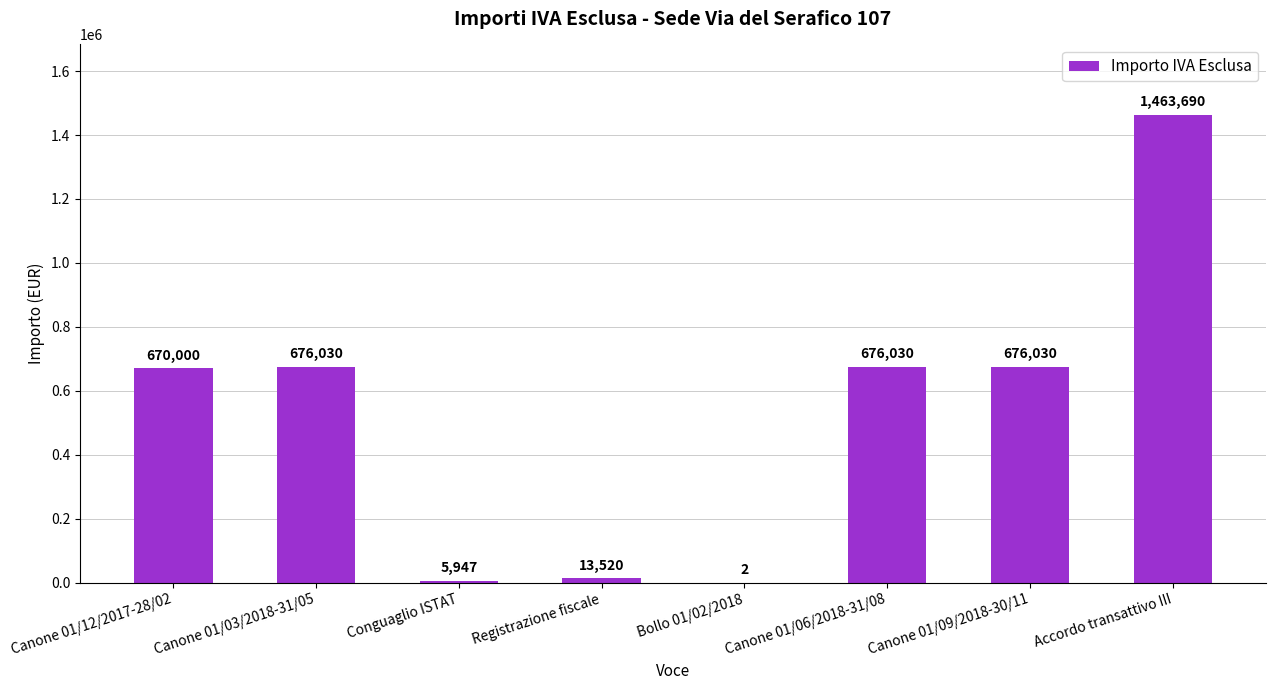

Approximately how many times larger is the value at Canone 01/12/2017-28/02 compared to Canone 01/09/2018-30/11?

1.0